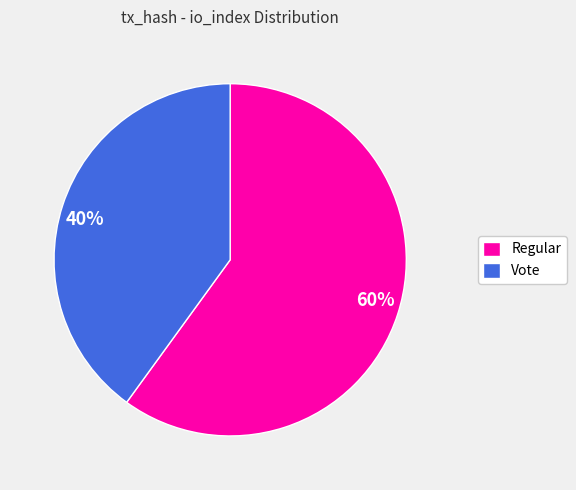

What is the largest slice in the pie chart?

Regular